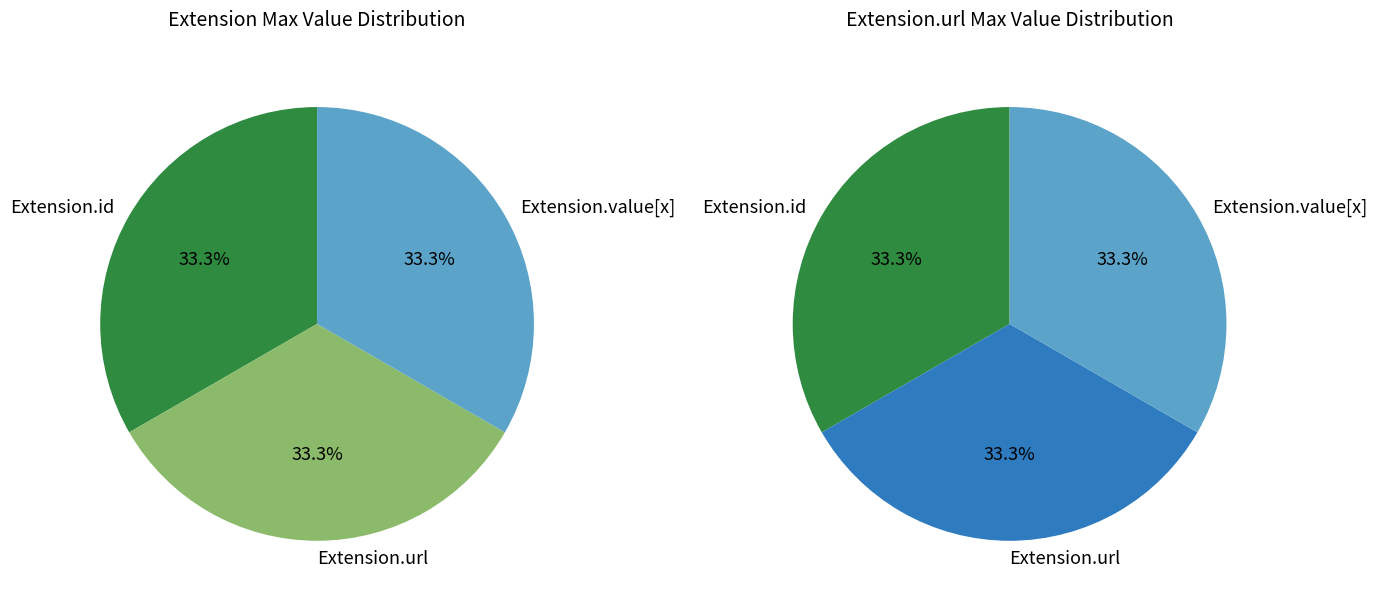

Which has a higher value, Extension.id or Extension.url?

Extension.url